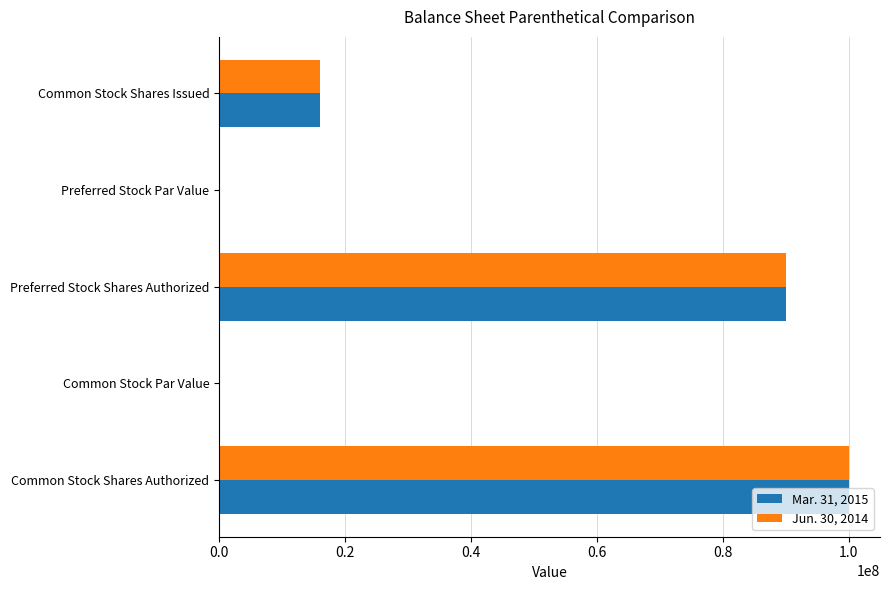

The Mar. 31, 2015 series shows 90000000.0 at Preferred Stock Shares Authorized. True or false?

True